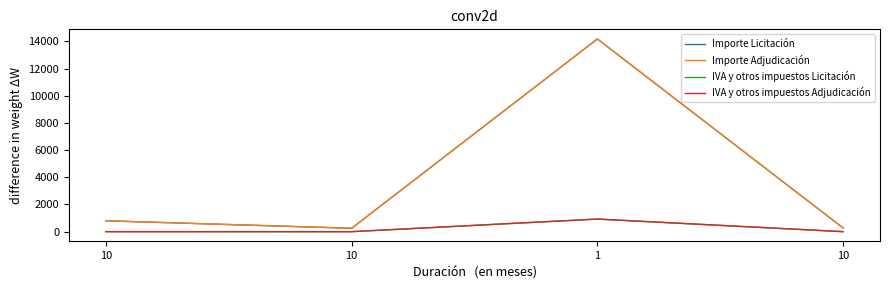

In IVA y otros impuestos Licitación, how many points are higher than both neighbors (excluding endpoints)?

1